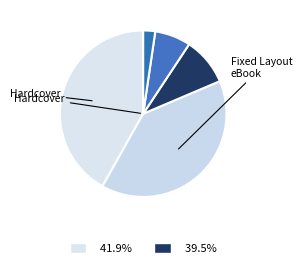

How many slices are in this pie chart?

5